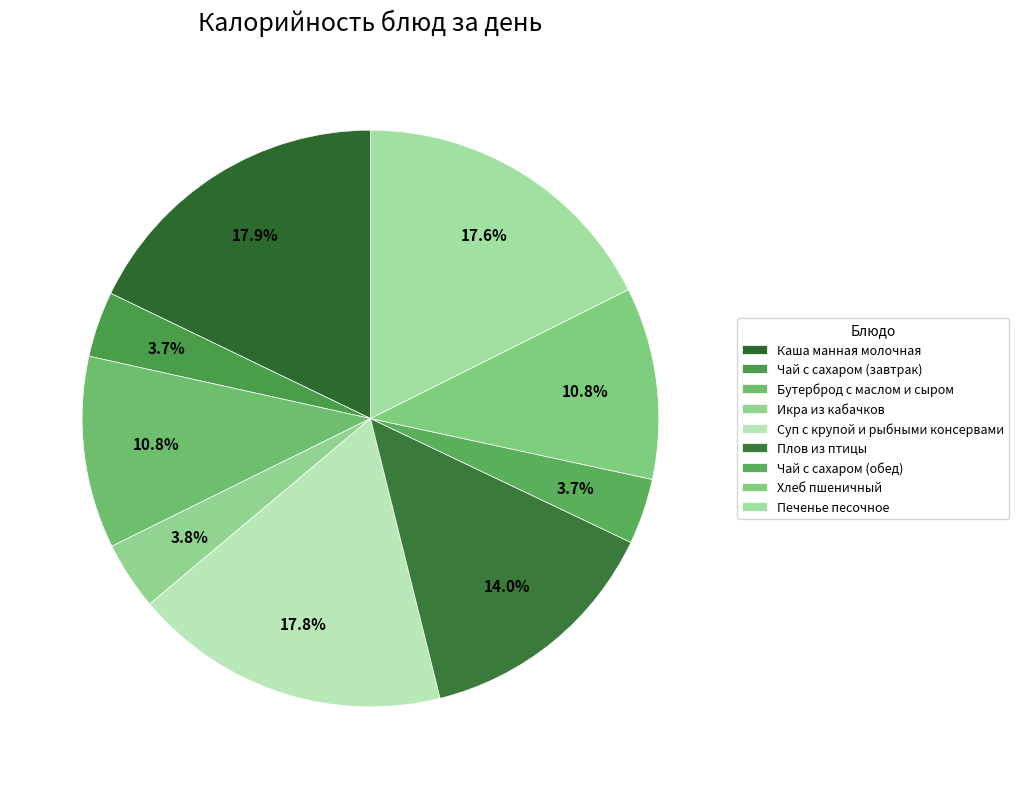

Does Икра из кабачков represent more than half of the total?

No